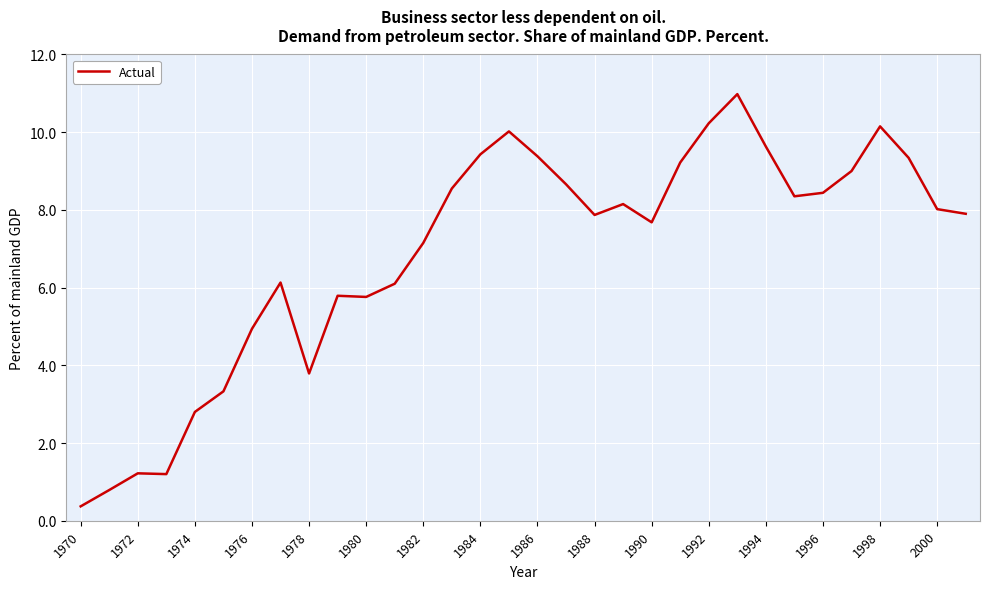

What is the smallest value displayed?

0.4